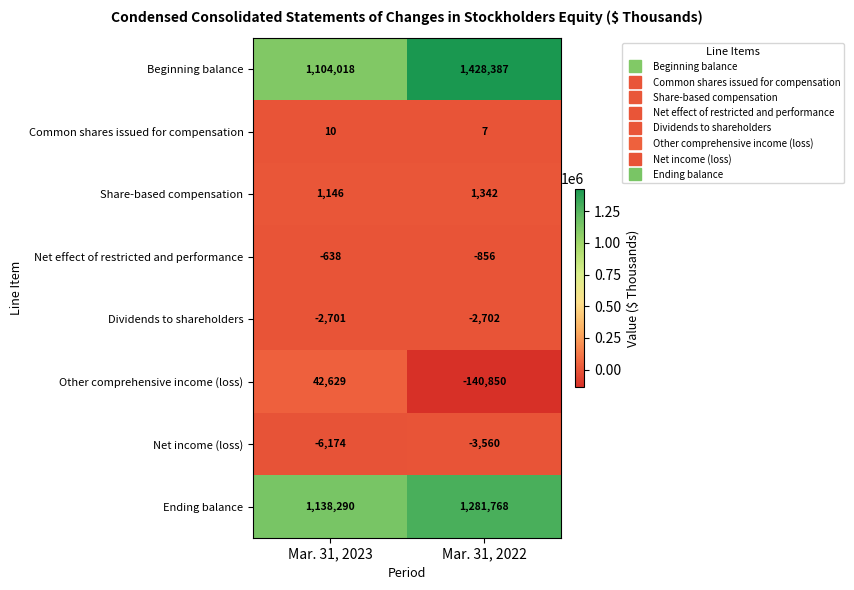

At Mar. 31, 2023, list the series in order from largest to smallest.

Ending balance, Beginning balance, Other comprehensive income (loss), Share-based compensation, Common shares issued for compensation, Net effect of restricted and performance, Dividends to shareholders, Net income (loss)